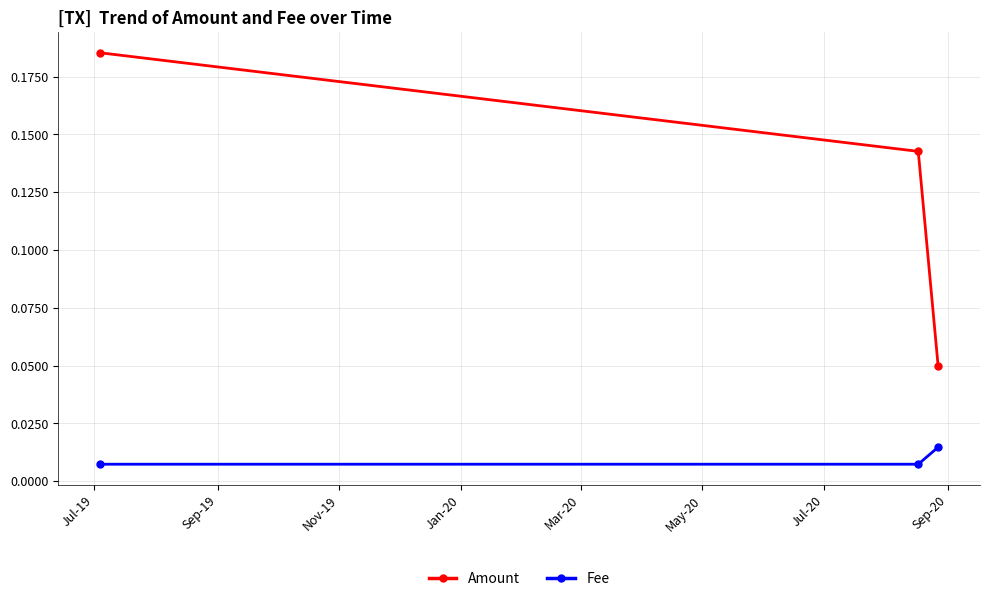

Rank the series by their maximum value, from lowest to highest.

Fee, Amount